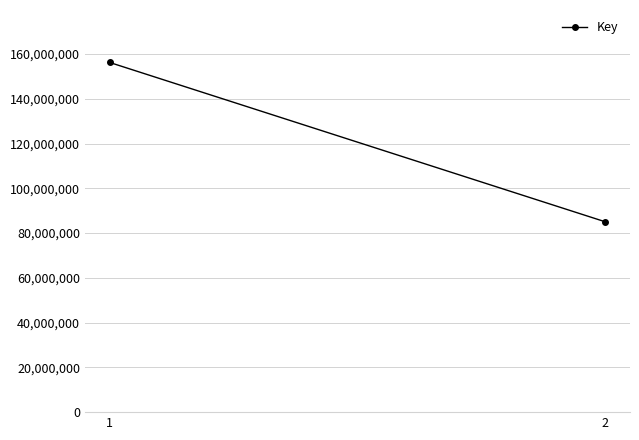

Which has a higher value, 2 or 1?

1